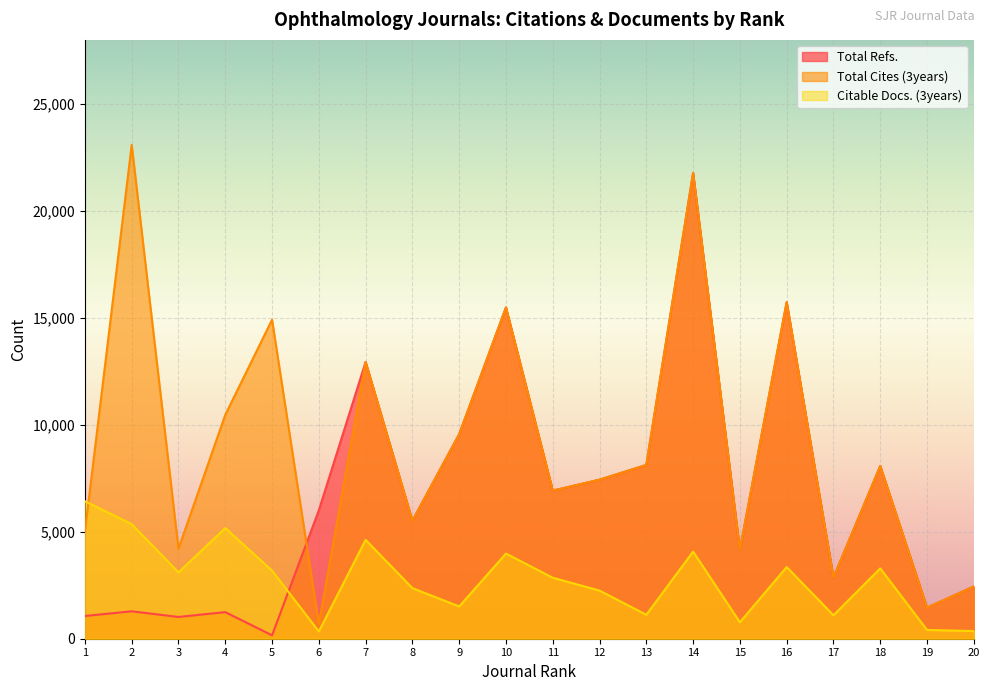

At which category does the chart reach its peak across all series?

2